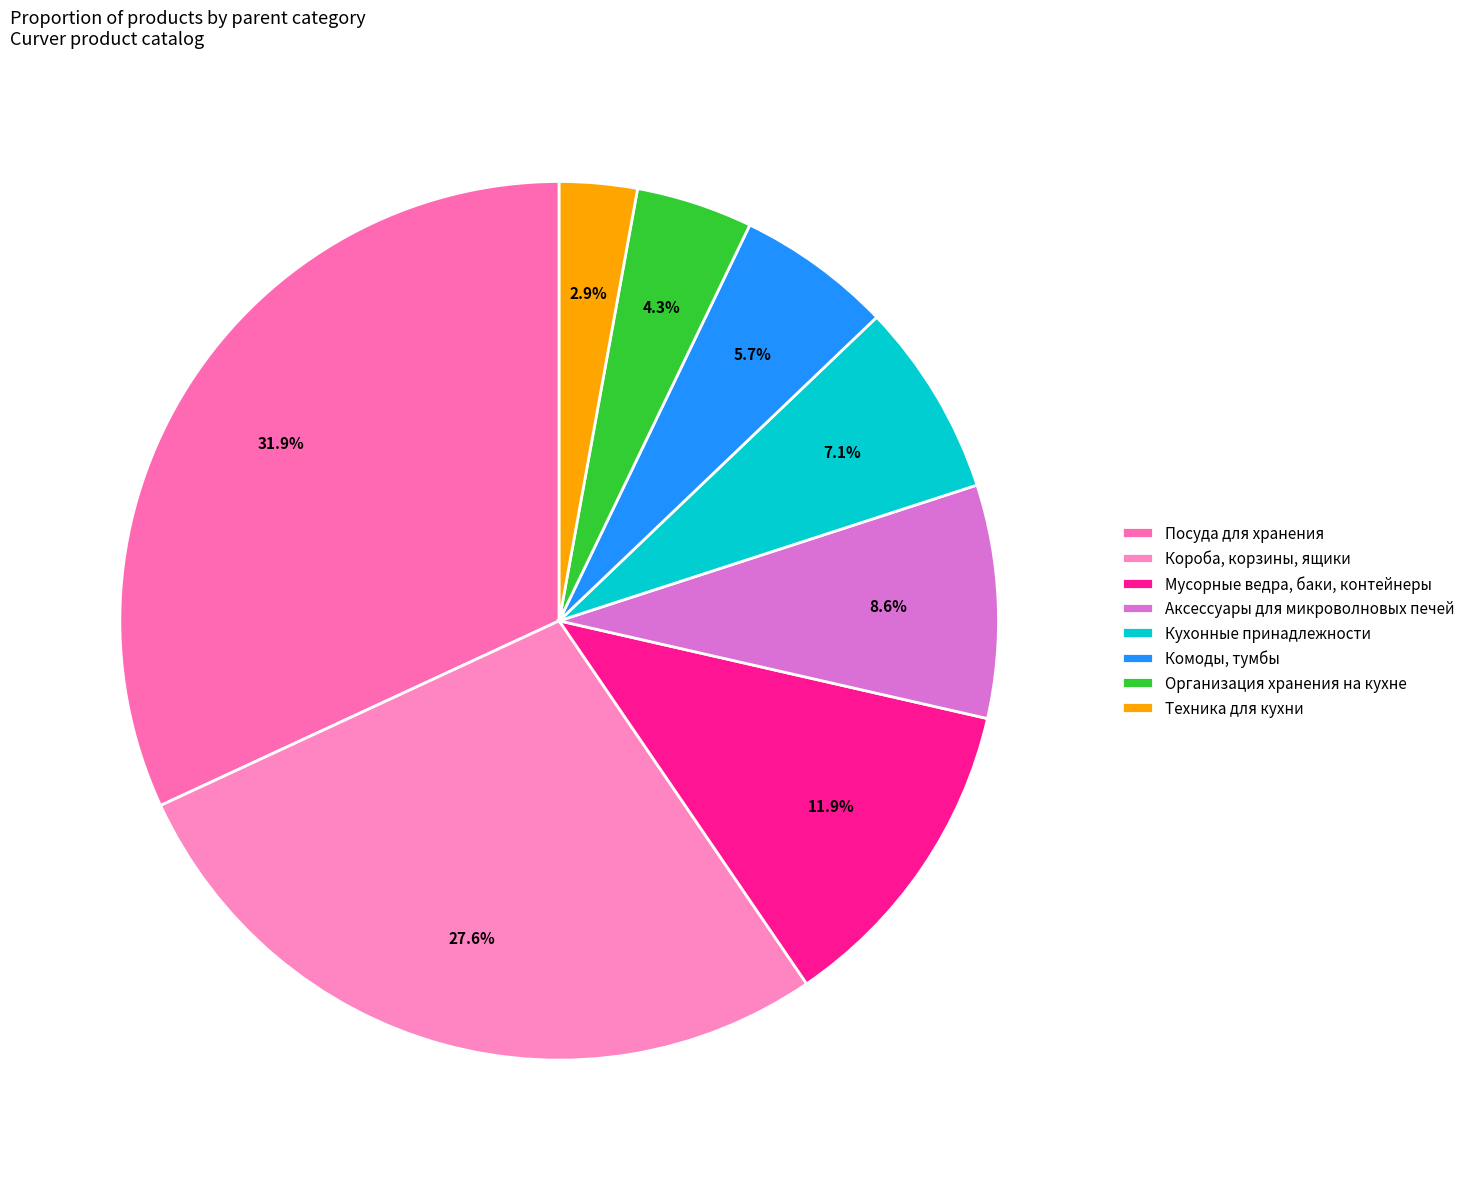

Is the sum of Кухонные принадлежности and Мусорные ведра, баки, контейнеры greater than half?

No